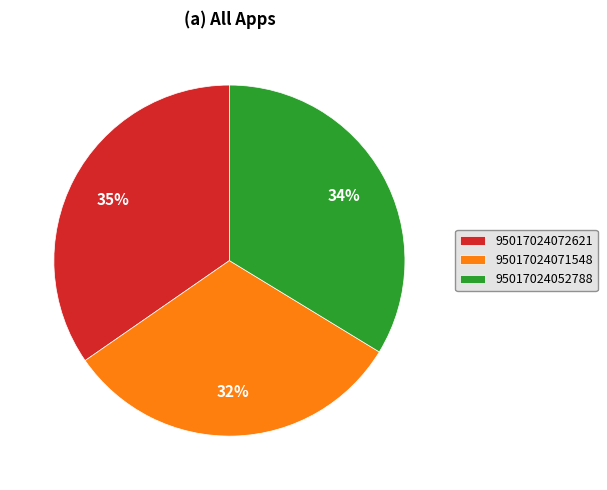

To the nearest percent, what is the difference between the largest and smallest slice percentages?

3%